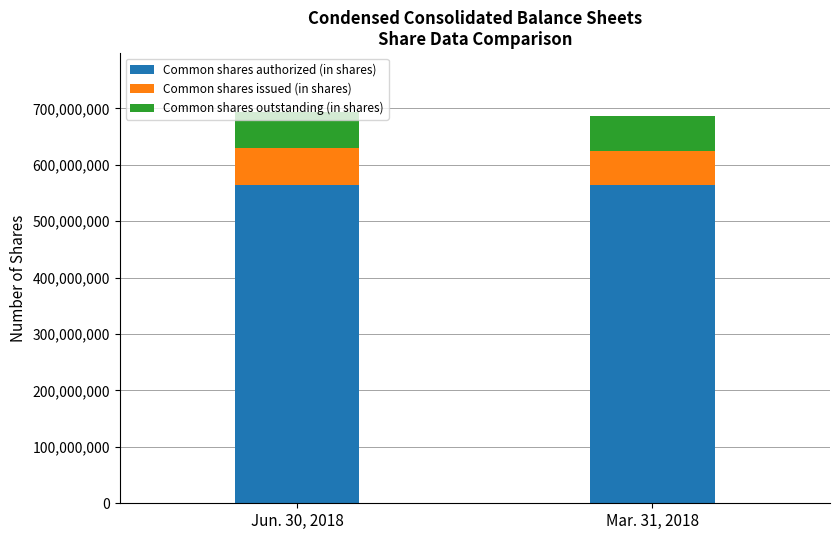

What is the total value across all series at Jun. 30, 2018?

693893678